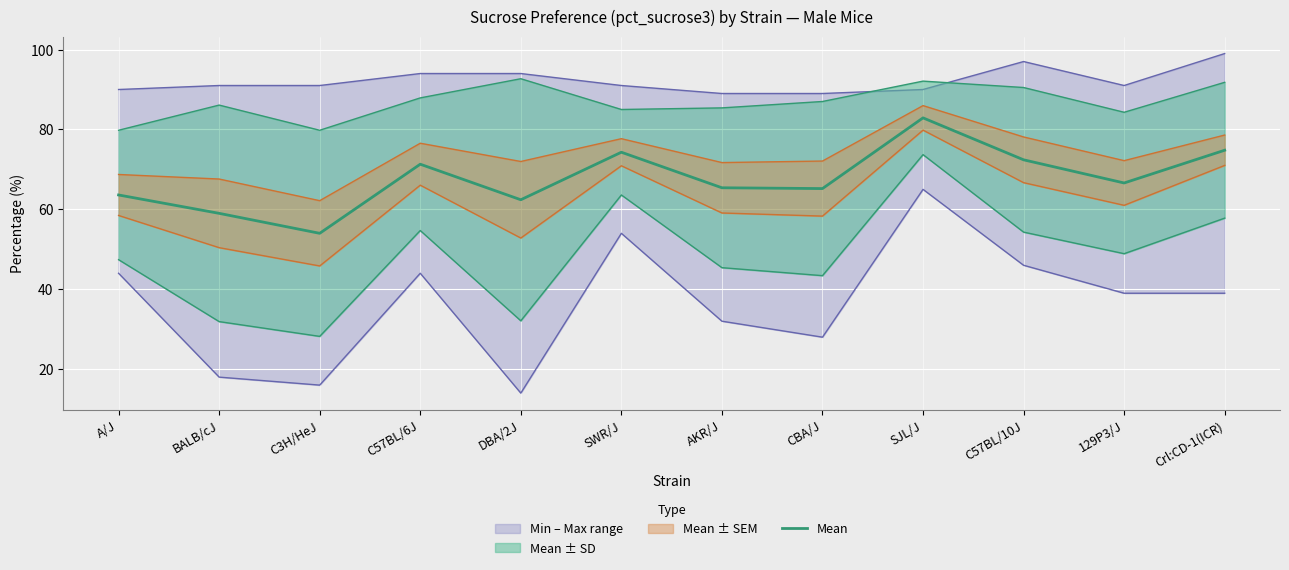

Which category has the highest value across all series?

SJL/J